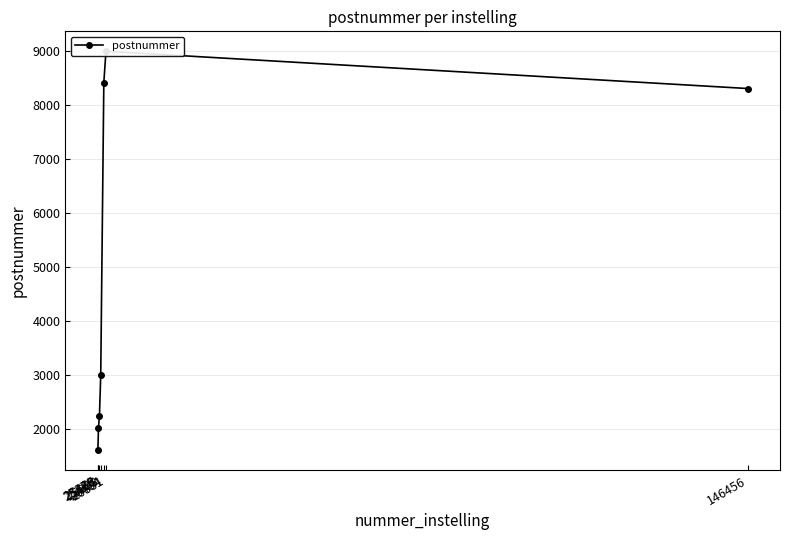

What is the difference between the values at 25486 and 25908?

980